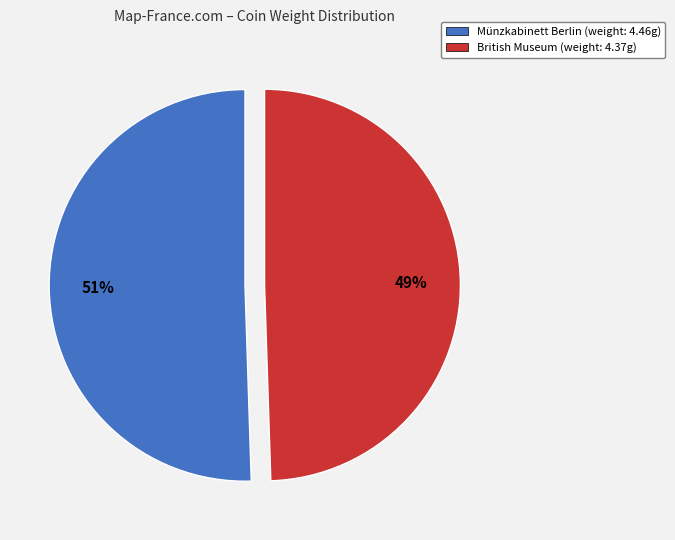

Is there any slice that represents more than half of the pie?

Yes